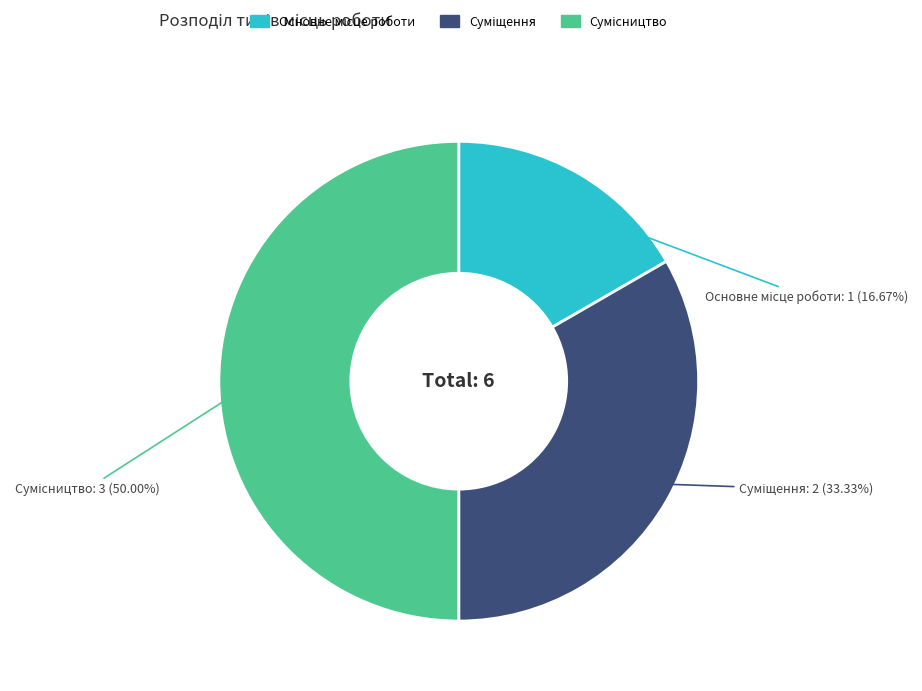

How many segments does this pie chart have?

3